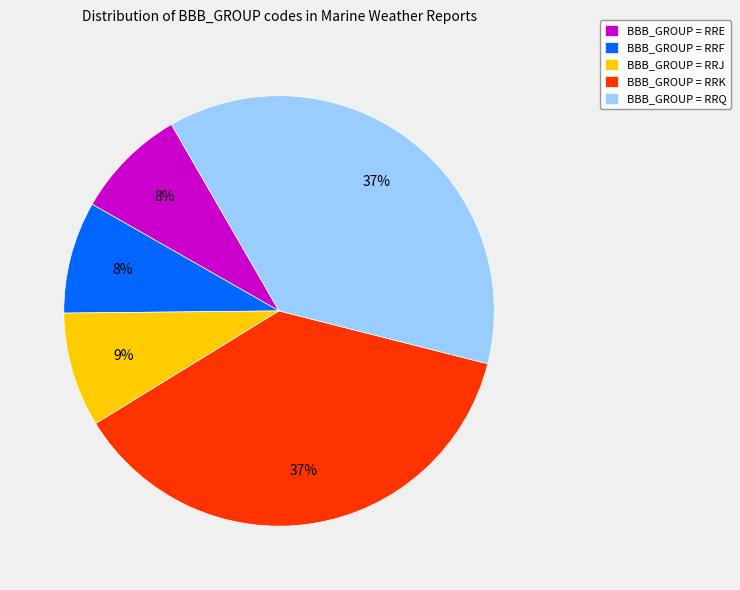

To the nearest percent, what portion does BBB_GROUP = RRF represent?

8%